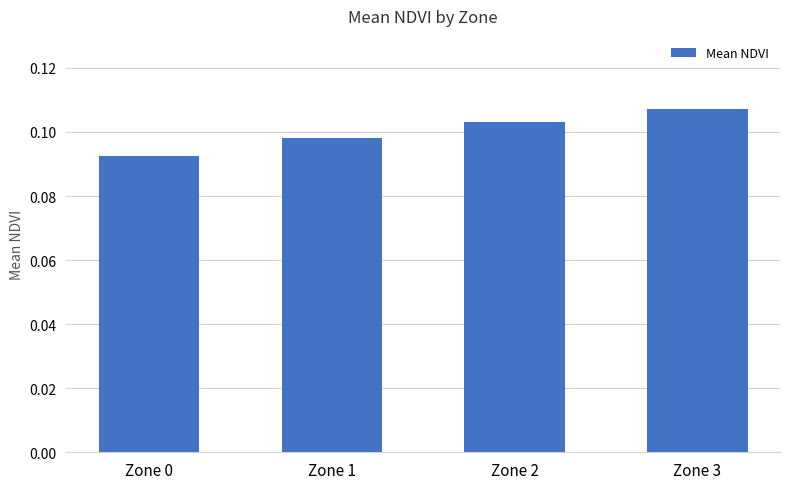

The value at Zone 2 is 0.2. True or false?

False